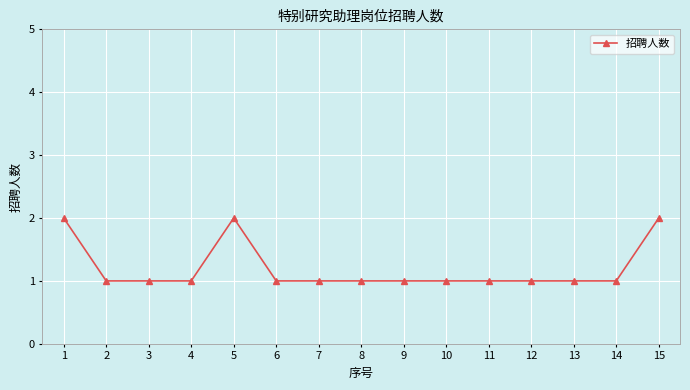

Reading left to right, transcribe all the data shown in this chart.

2	1	1	1	2	1	1	1	1	1	1	1	1	1	2